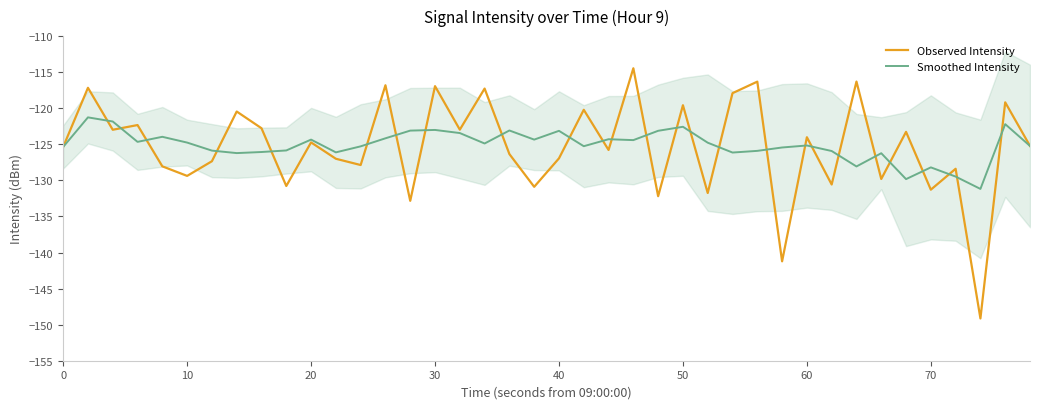

What is the maximum value for Smoothed Intensity?

-121.3